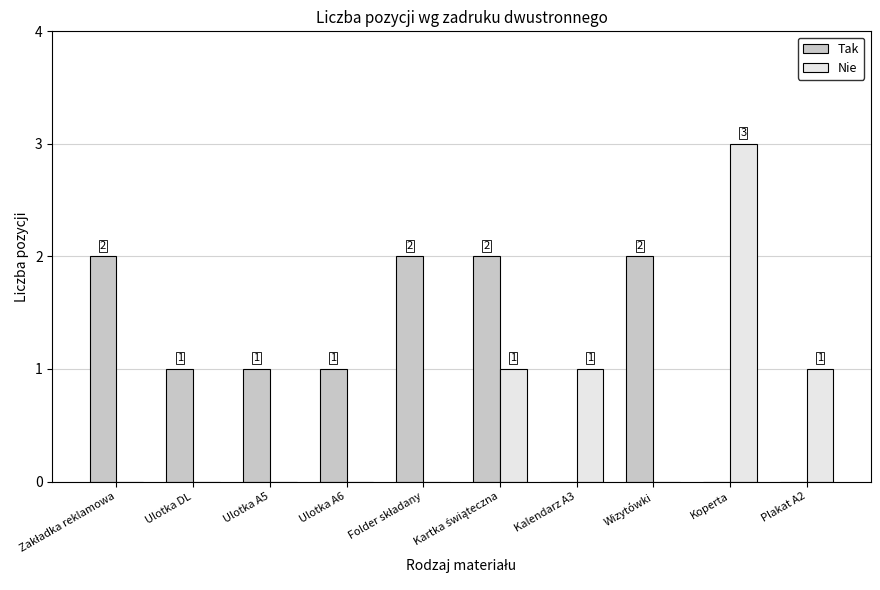

What is the sum of all Nie values?

6